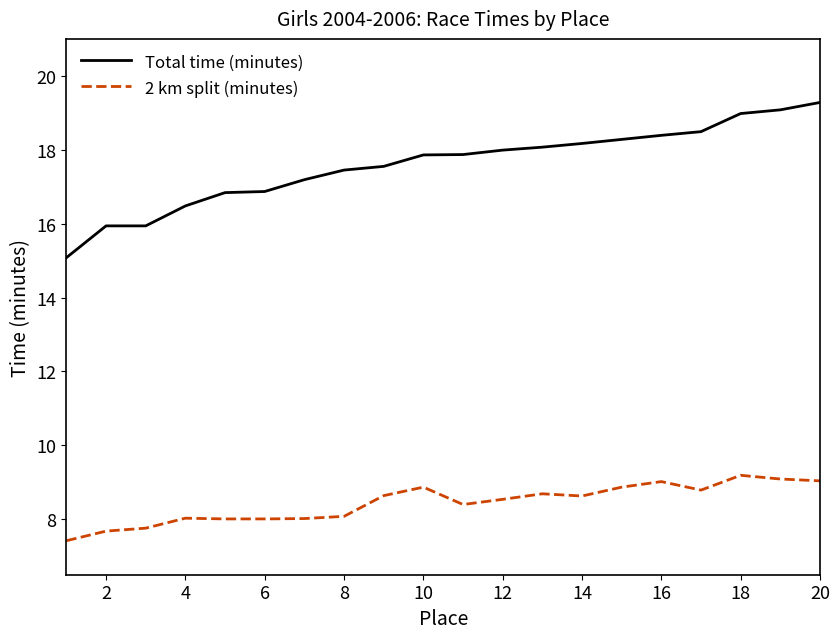

What is the difference between the maximum and minimum values in the Total time (minutes) series?

4.2